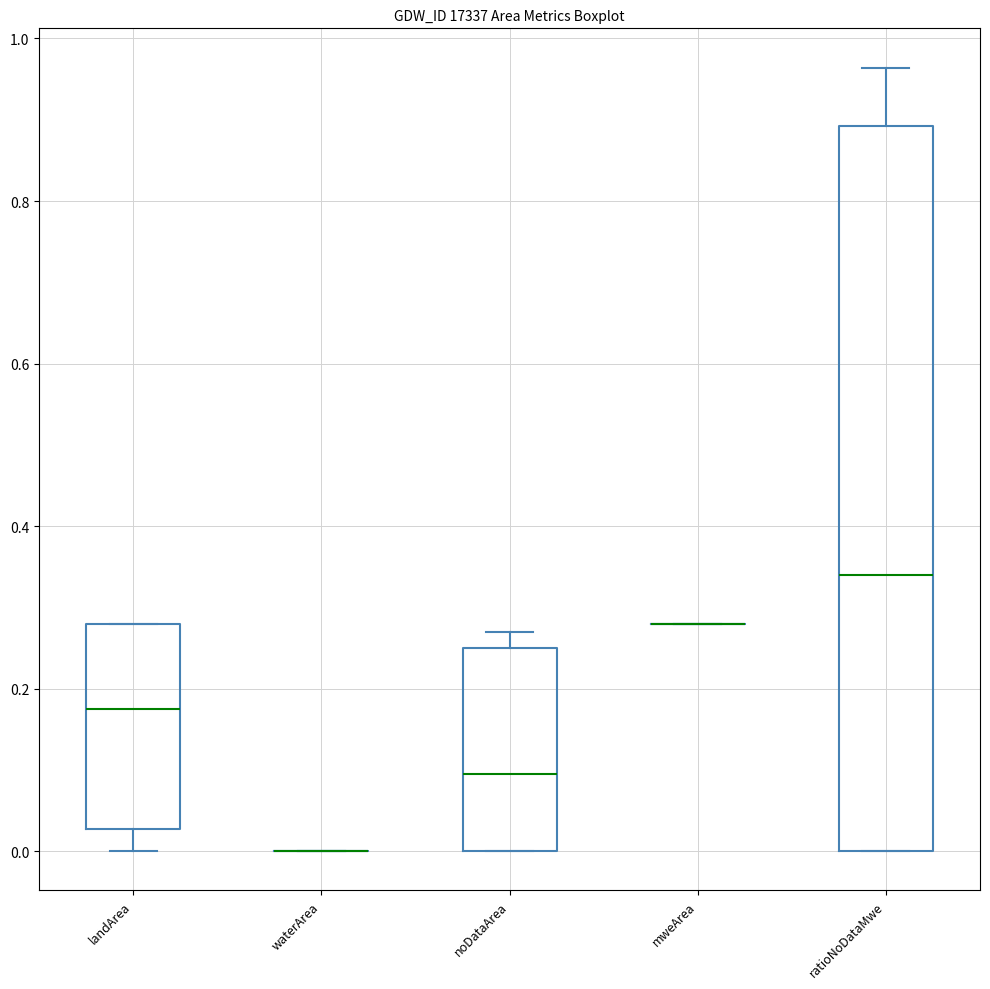

Reading left to right, transcribe this box plot: for each box, give where its median line is, the range the box spans, and where its two whiskers end, as read against the y-axis. The values are not printed on the chart, so give them approximately, as read against the axis.

landArea: median 0.18, box 0.02 to 0.28, whiskers 0.00 to 0.28
waterArea: box collapsed to a line at 0.00, whiskers 0.00 to 0.00
noDataArea: median 0.10, box 0.00 to 0.26, whiskers 0.00 to 0.28
mweArea: box collapsed to a line at 0.28, whiskers 0.28 to 0.28
ratioNoDataMwe: median 0.34, box 0.00 to 0.90, whiskers 0.00 to 0.96